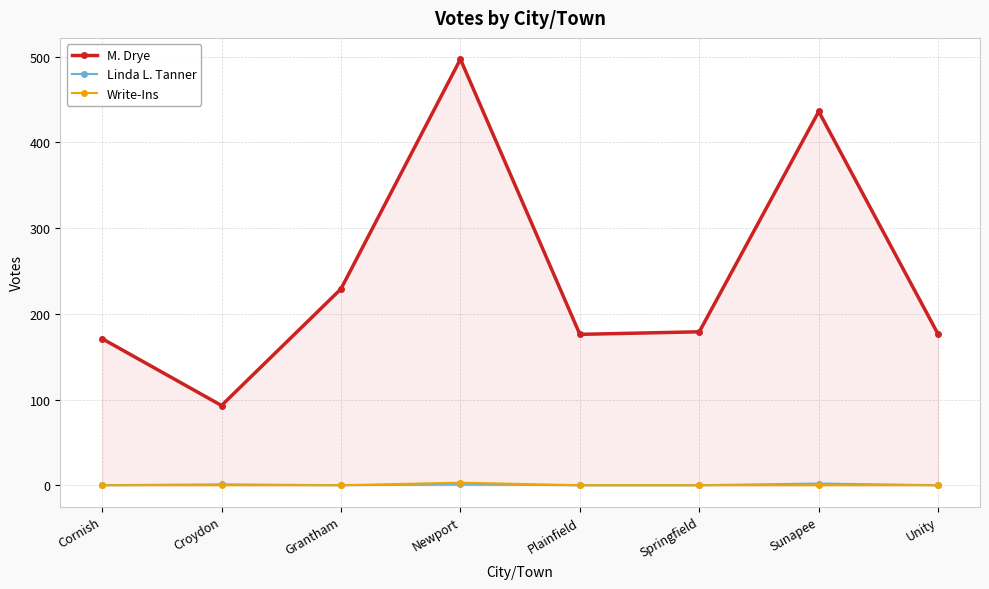

True or false: M. Drye and Write-Ins cross at least once.

False